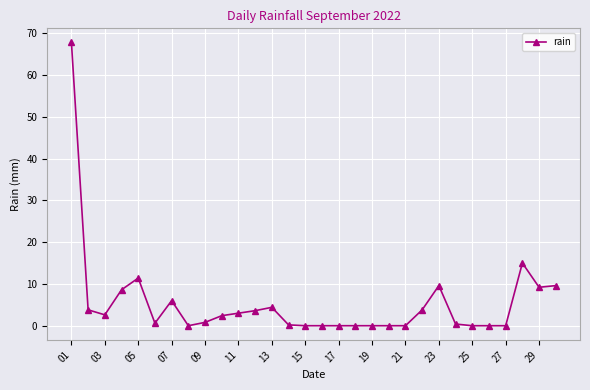

What is the maximum value shown in the chart?

67.8